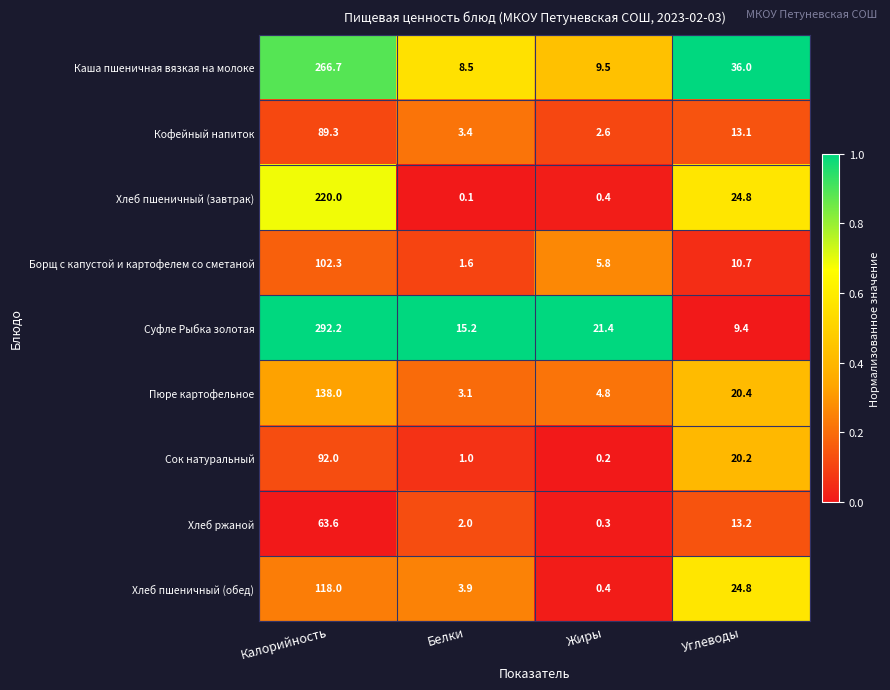

What is the difference between the second highest and minimum values in the Суфле Рыбка золотая series?

12.0